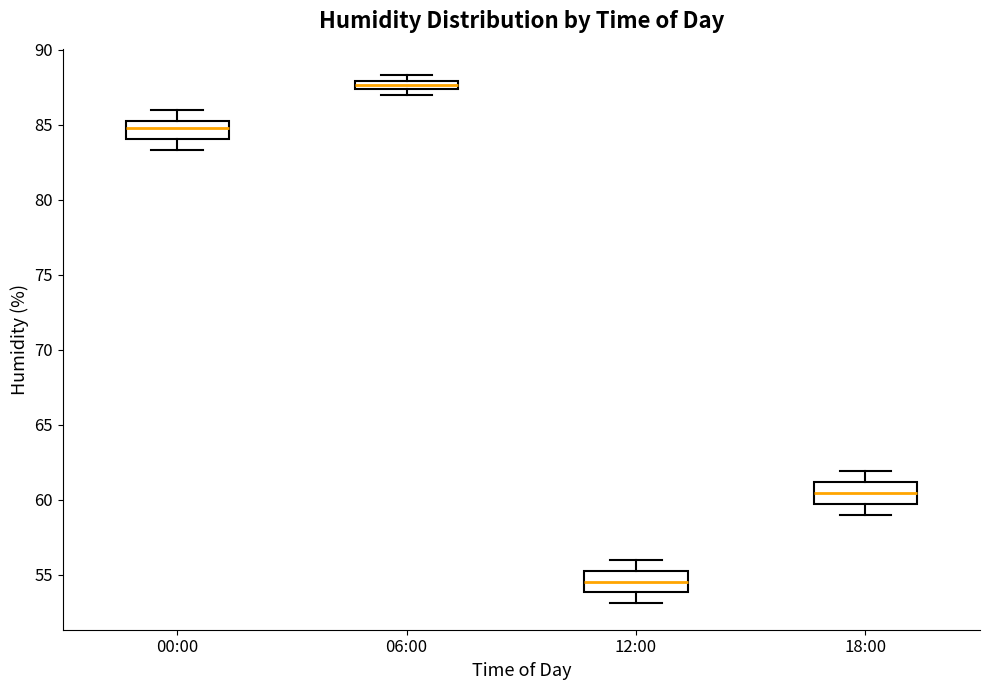

Where is the upper edge of the box for 00:00 on the y-axis? The values are not printed on the chart, so give them approximately, as read against the axis.

85.5